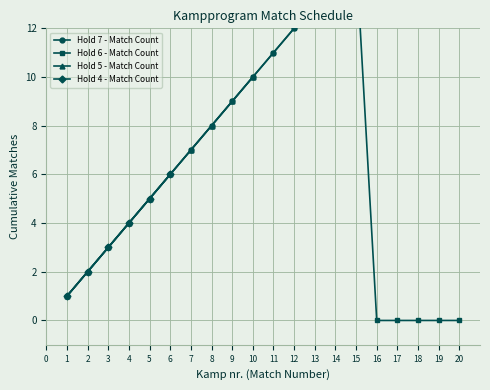

Does the chart display data point markers on the line(s)?

Yes